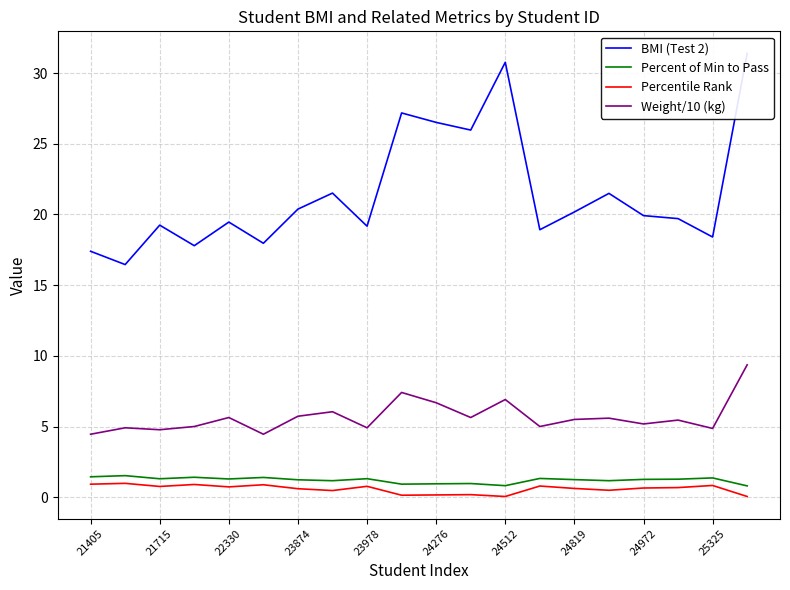

Is the value of Weight/10 (kg) at 23874 greater than the value of Percentile Rank at 25325?

Yes